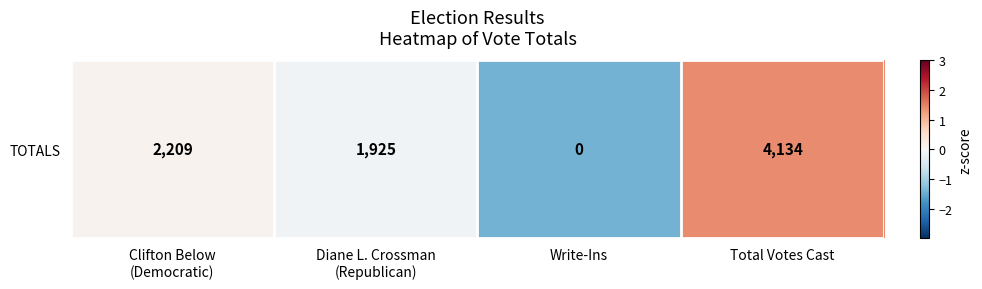

What is the change in value from Diane L. Crossman
(Republican) to Total Votes Cast?

+1.5